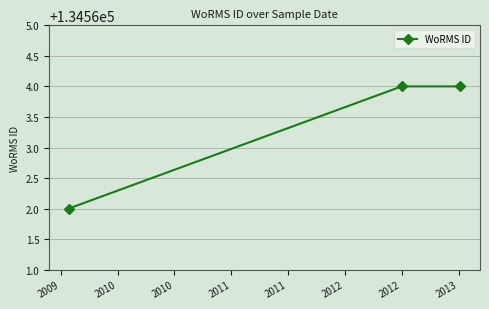

What is the greatest value displayed?

134564